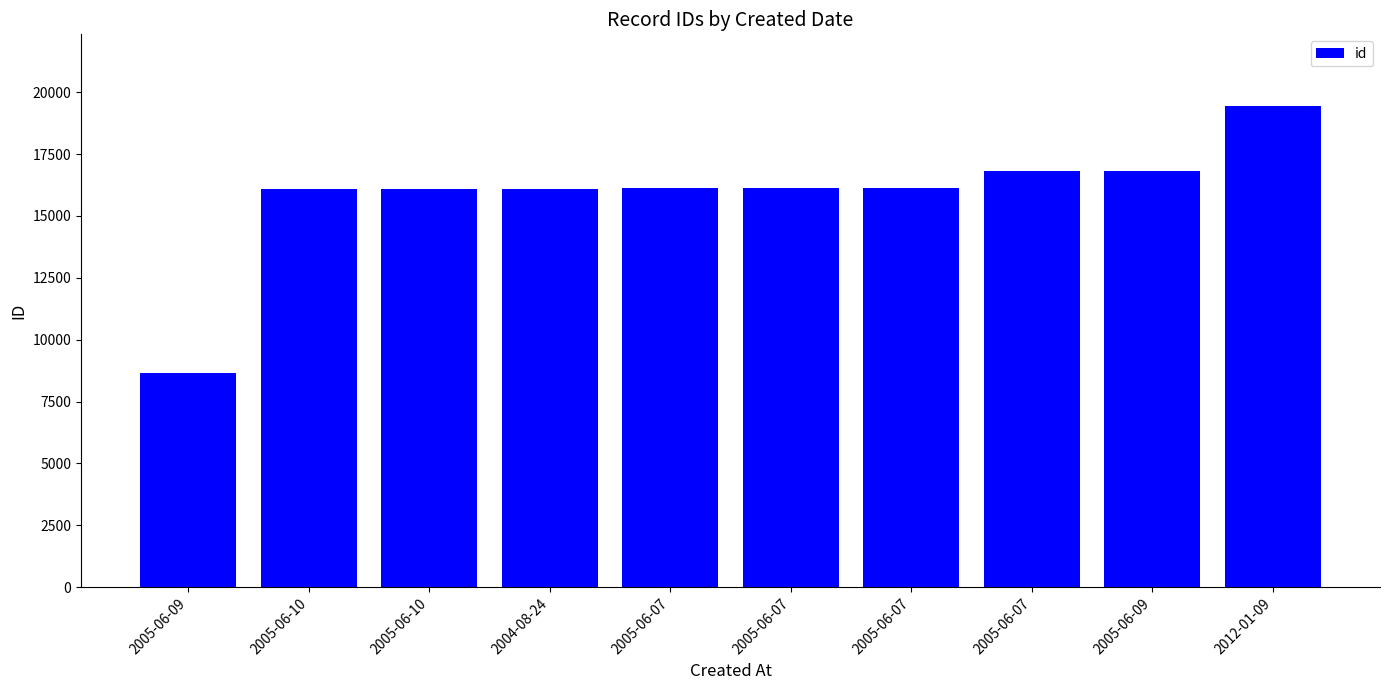

Does the chart contain any negative values?

No